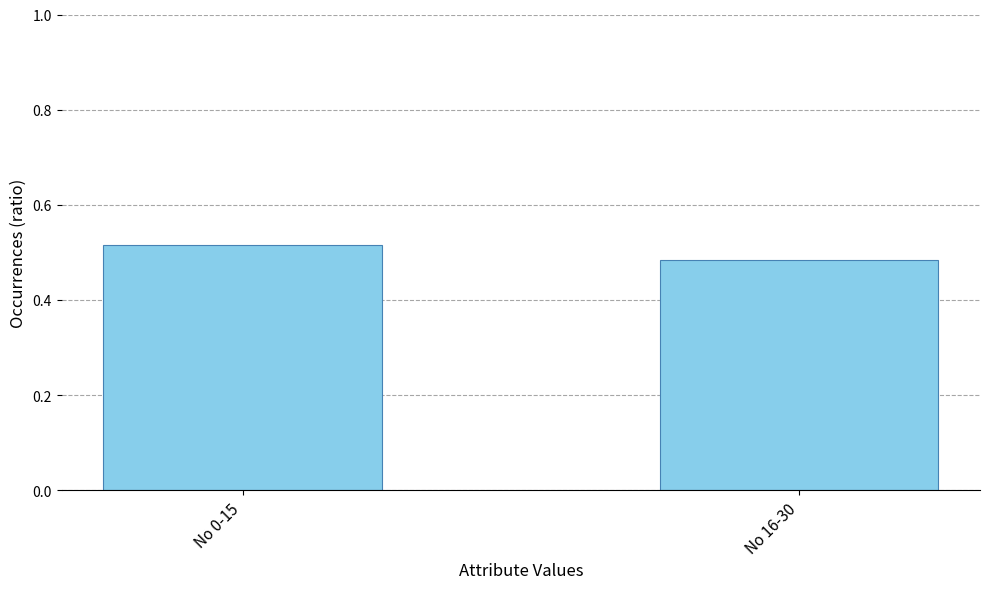

What is the sum of the values at No 0-15 and No 16-30?

1.0